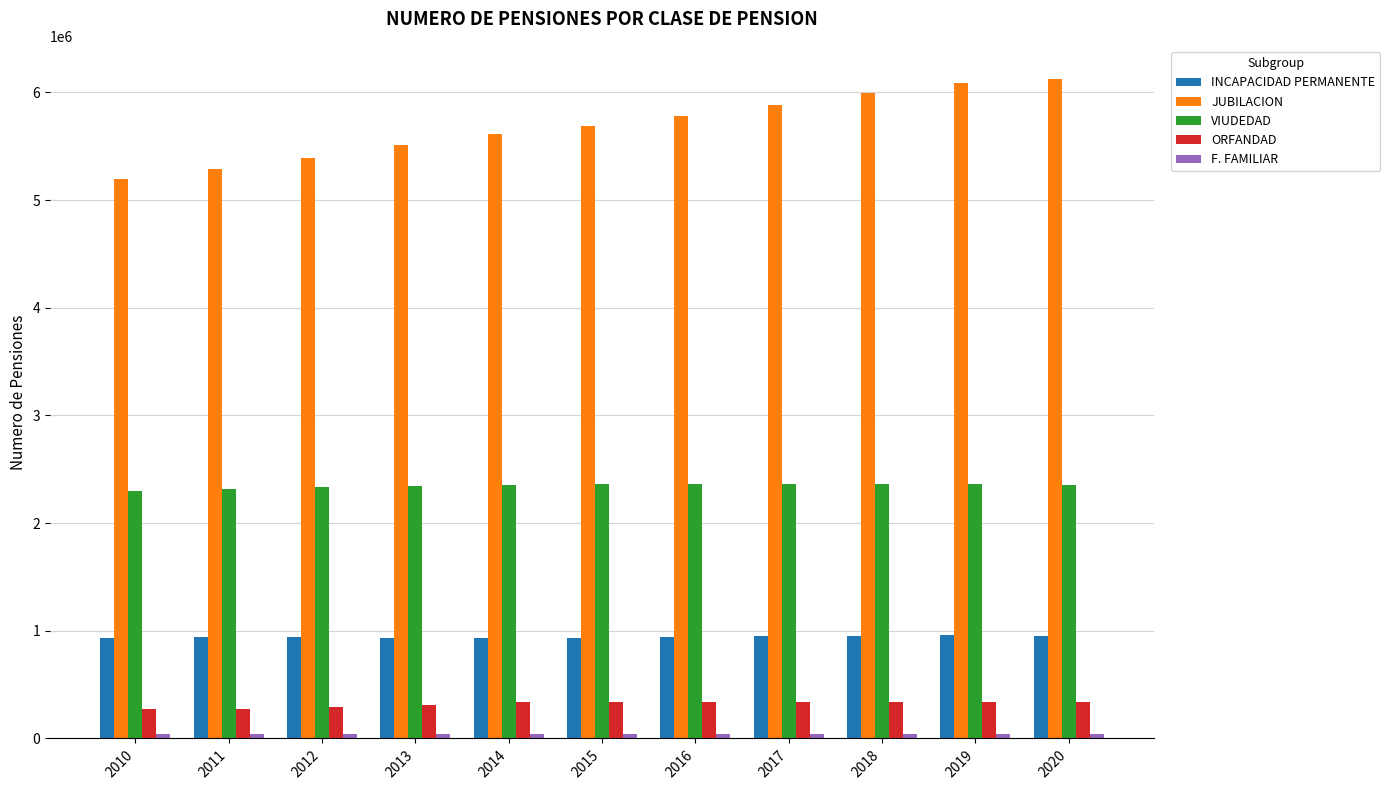

Is the value of VIUDEDAD at 2011 greater than the value of ORFANDAD at 2013?

Yes